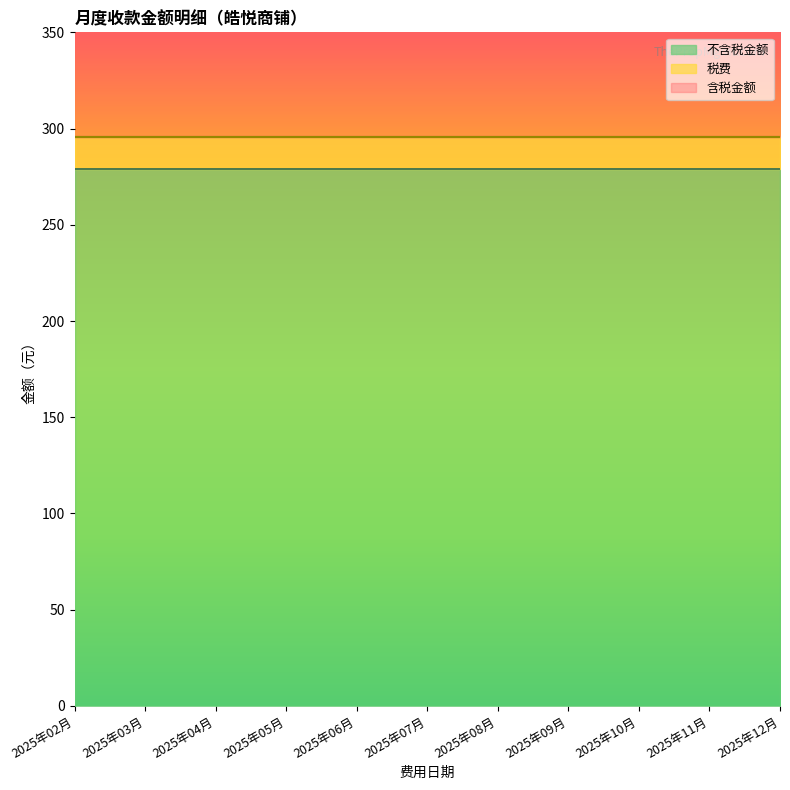

How many distinct data groups are displayed?

3